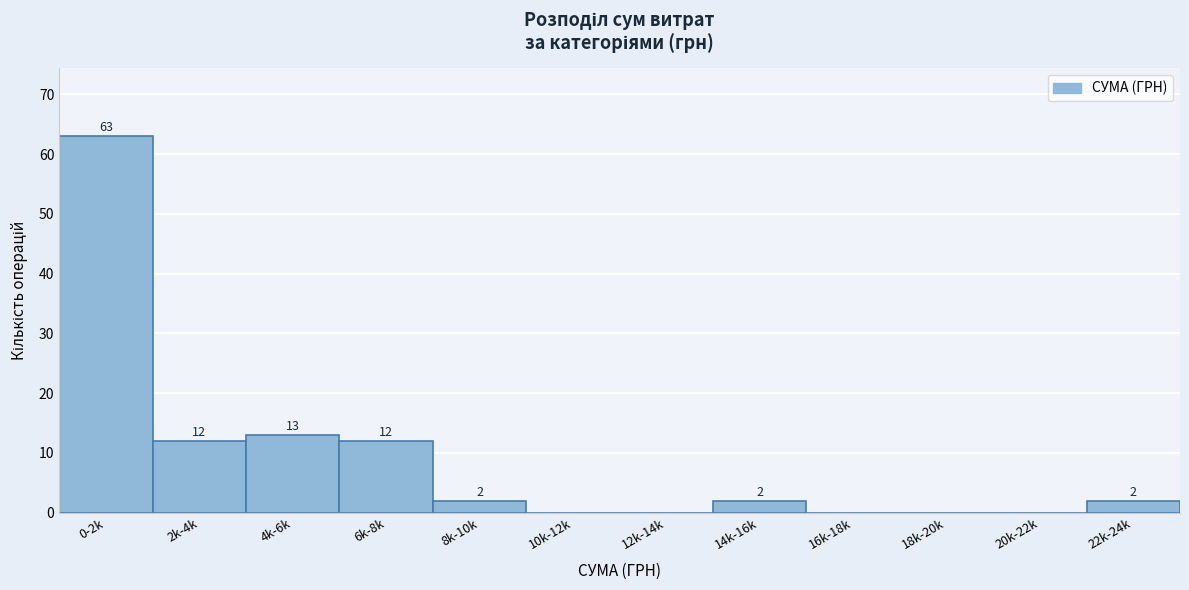

Reading left to right, what are all the values shown in this chart?

0-2k=63	2k-4k=12	4k-6k=13	6k-8k=12	8k-10k=2	10k-12k=0	12k-14k=0	14k-16k=2	16k-18k=0	18k-20k=0	20k-22k=0	22k-24k=2